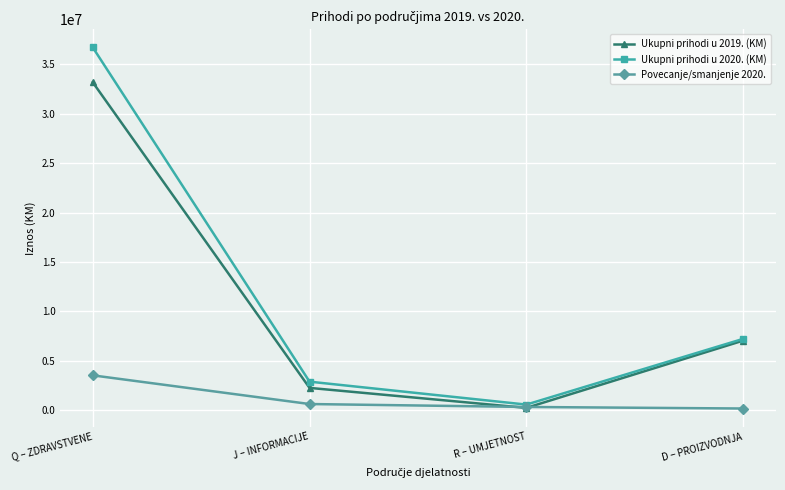

What is the sum of all Ukupni prihodi u 2019. (KM) values?

42743714